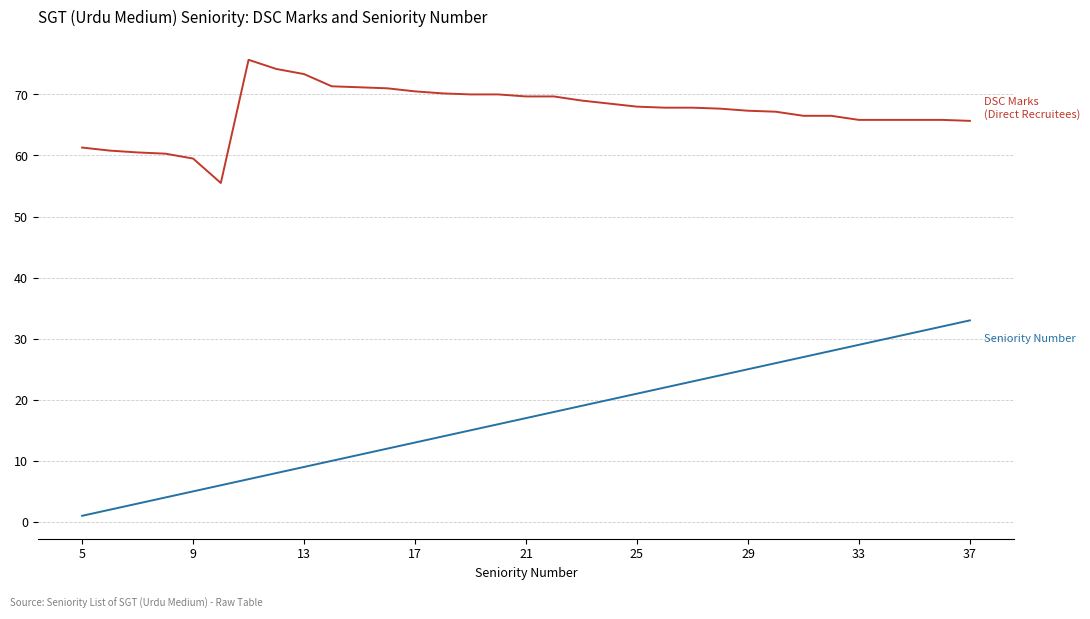

What is the greatest value displayed?

75.7